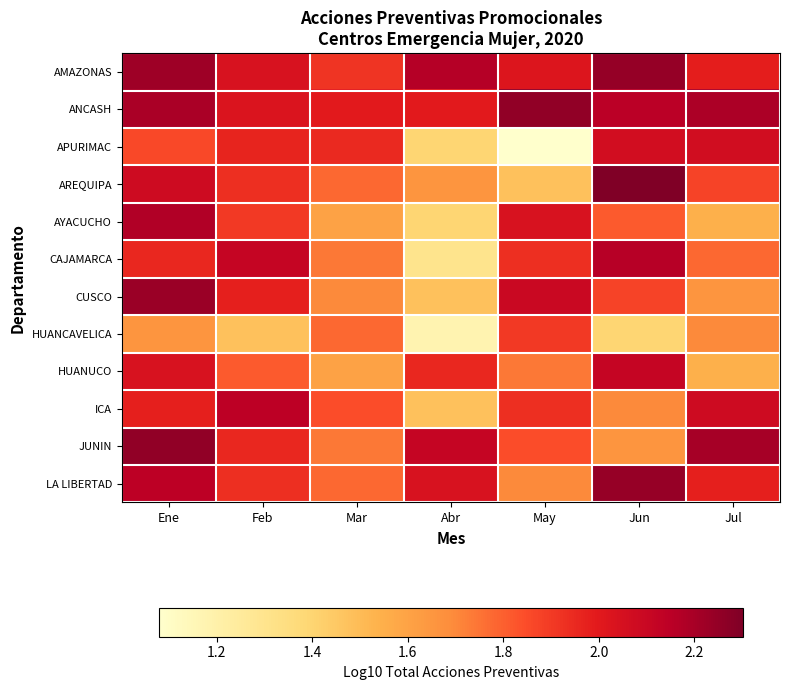

How many series are shown in this chart?

12